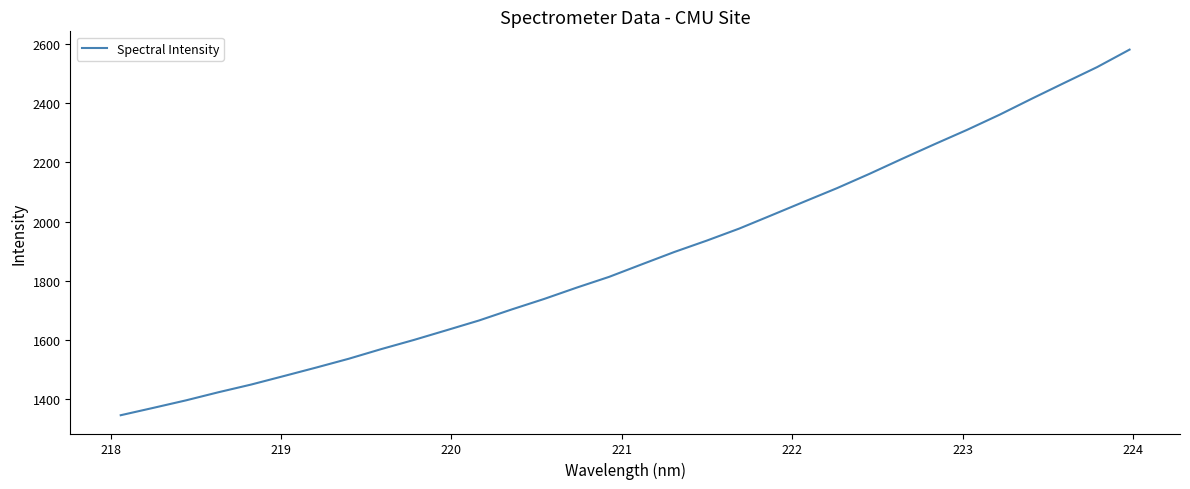

What is the greatest value displayed?

2581.1